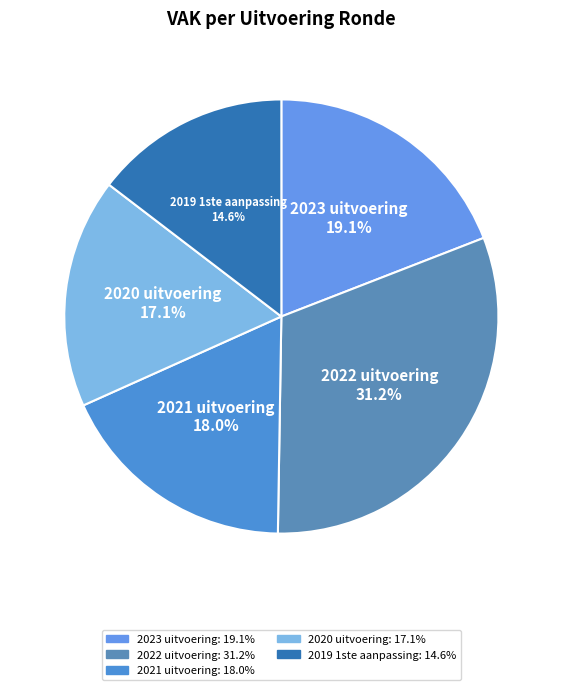

Rank the categories by value from lowest to highest.

2019 1ste aanpassing, 2020 uitvoering, 2021 uitvoering, 2023 uitvoering, 2022 uitvoering